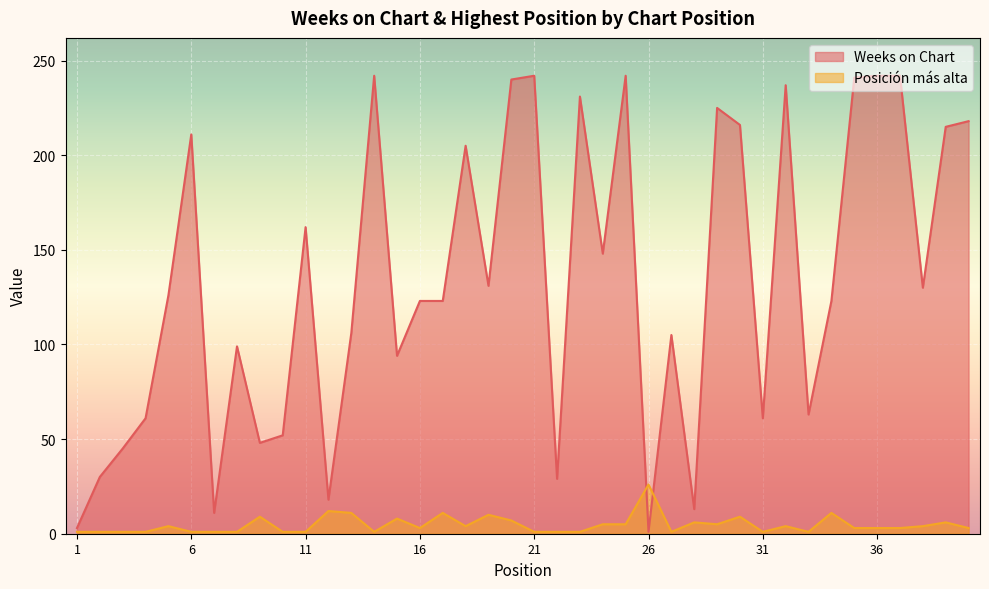

How many lines are shown in the chart?

2